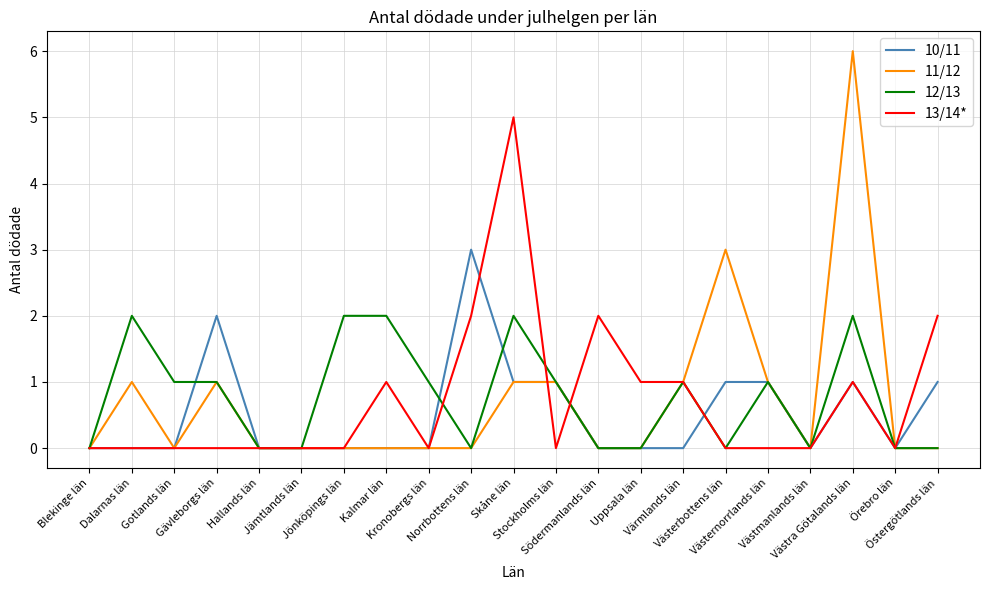

List the series in order of their peak value, lowest first.

12/13, 10/11, 13/14*, 11/12